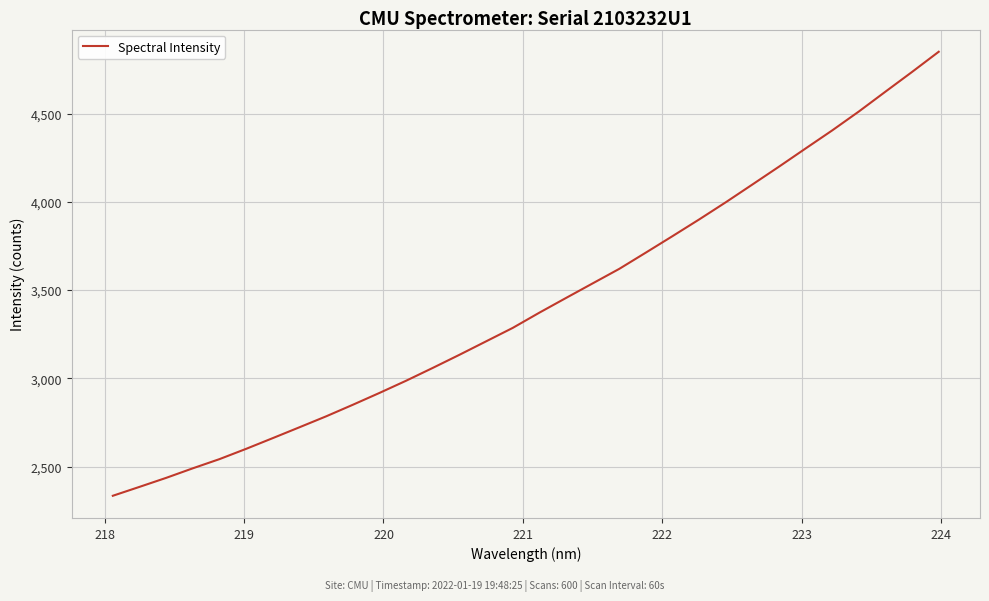

What is the smallest value displayed?

2334.8